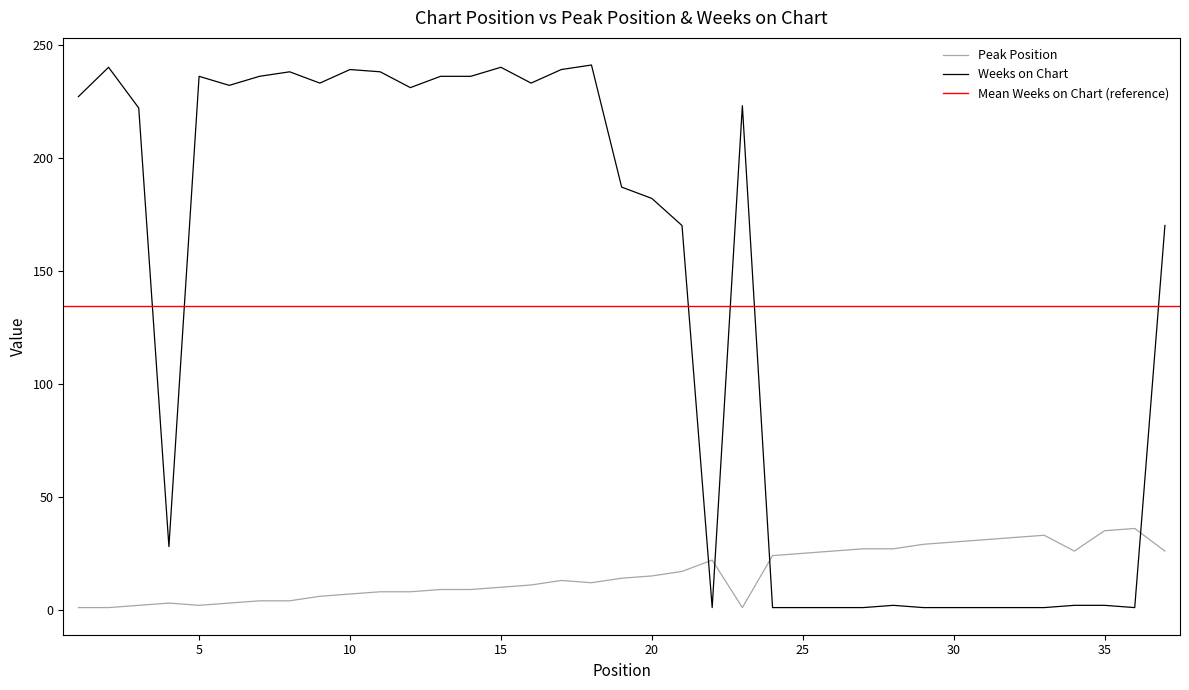

Between 11 and 37, which series saw the biggest shift?

Weeks on Chart